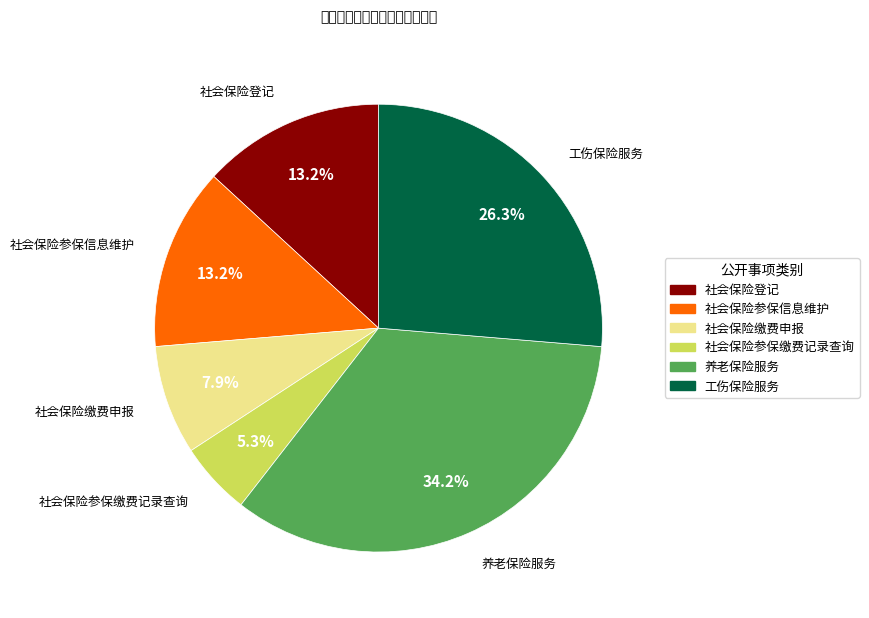

What is the largest slice in the pie chart?

养老保险服务